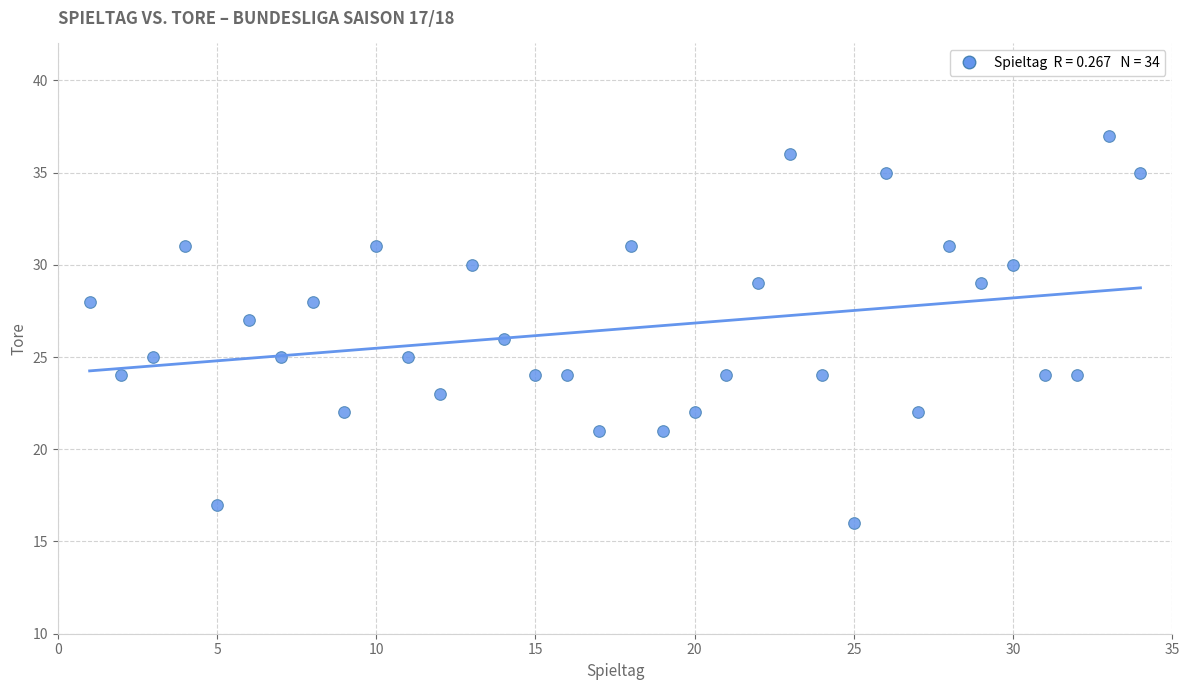

What is the range of X values (max minus min)?

33